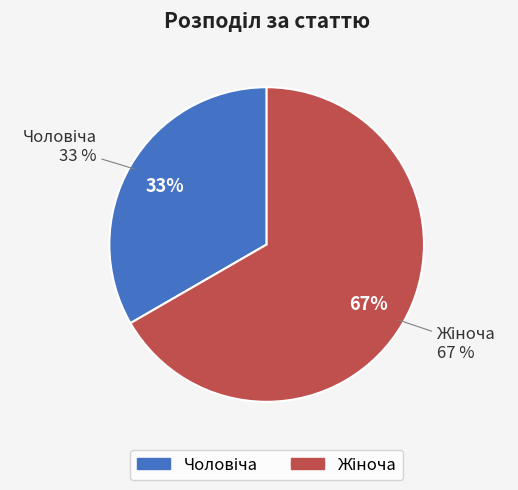

Approximately how many times larger is the value at Чоловіча compared to Жіноча?

0.5